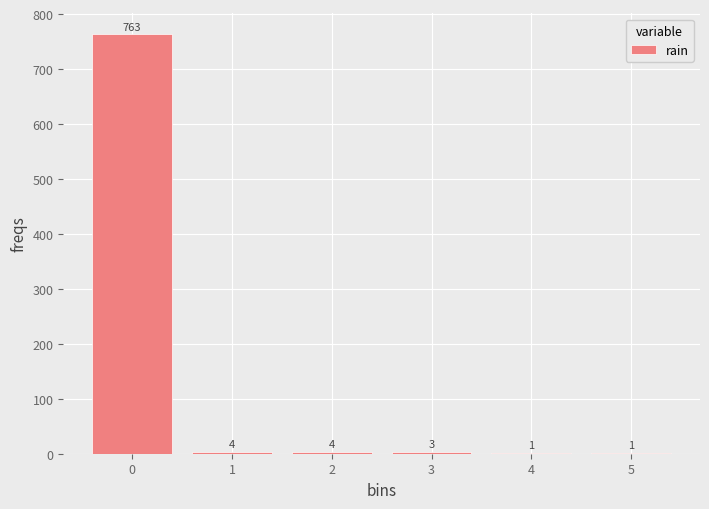

Which range on the x-axis has the tallest bar?

-0.5 to 0.5